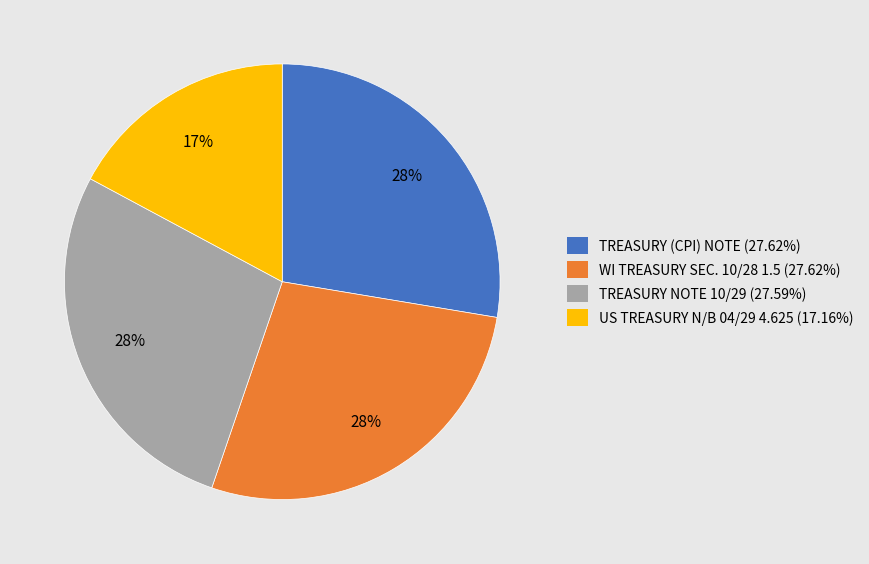

What is the ratio of the value at TREASURY (CPI) NOTE to the value at TREASURY NOTE 10/29?

1.0